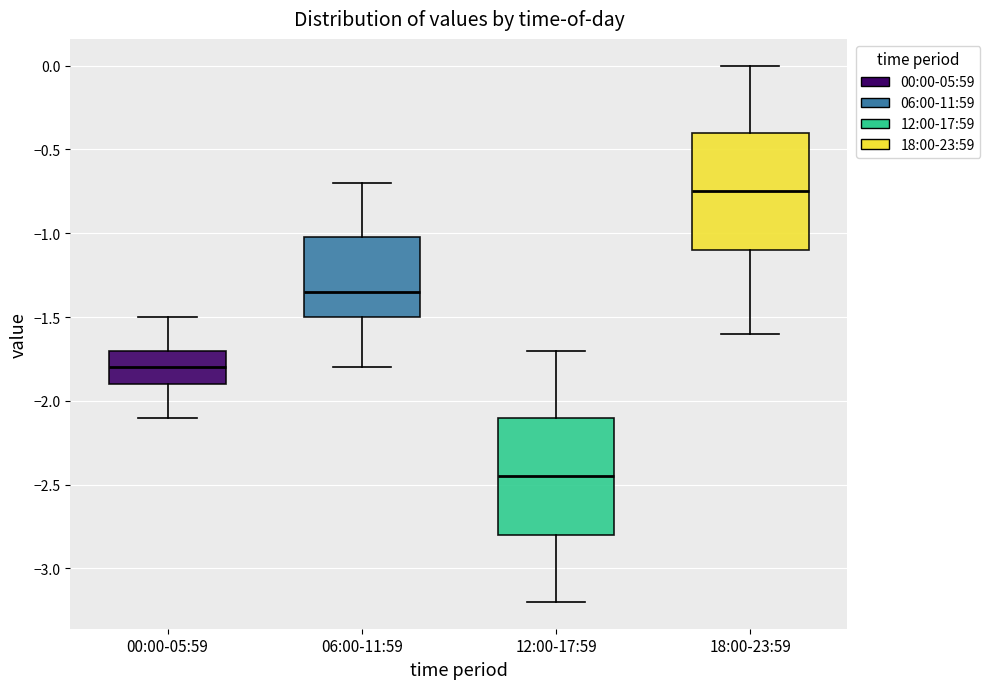

Reading left to right, read every box against the y-axis: the position of its median line, the range the box covers, and the ends of its whiskers. The values are not printed on the chart, so give them approximately, as read against the axis.

00:00-05:59: median -1.80, box -1.90 to -1.70, whiskers -2.10 to -1.50
06:00-11:59: median -1.35, box -1.50 to -1.00, whiskers -1.80 to -0.70
12:00-17:59: median -2.45, box -2.80 to -2.10, whiskers -3.20 to -1.70
18:00-23:59: median -0.75, box -1.10 to -0.40, whiskers -1.60 to 0.00